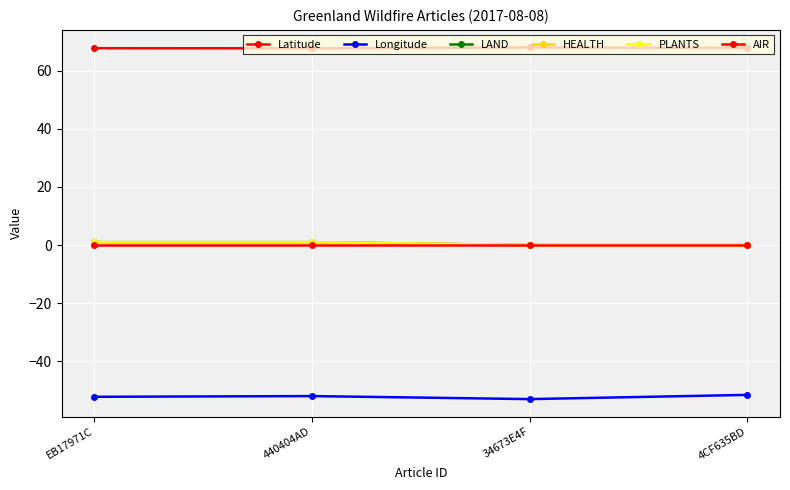

Is this an area chart (filled region under the line)?

No